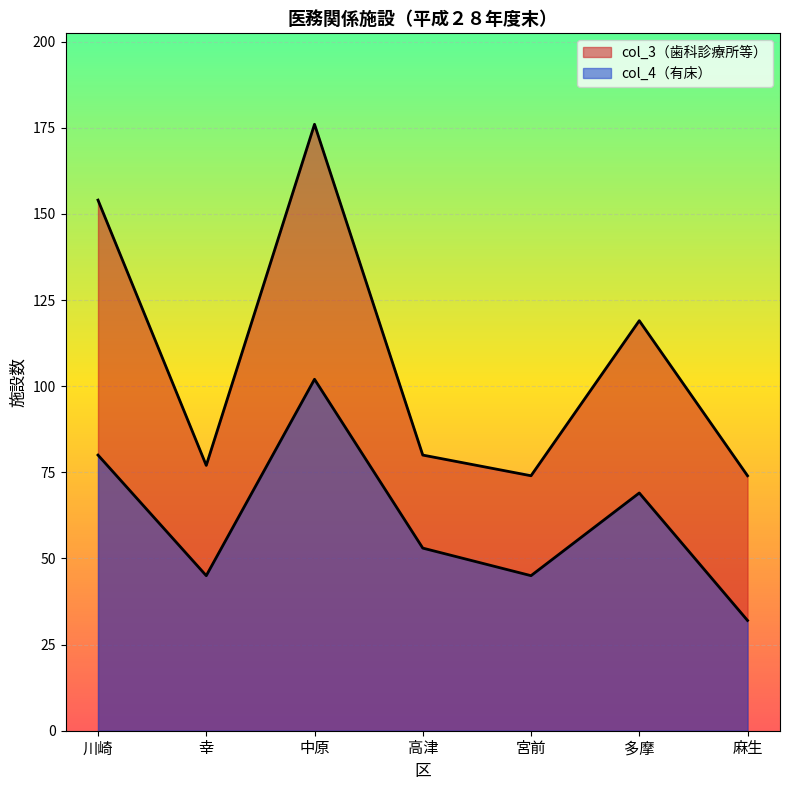

How many interior local peaks does the col_4 series have?

2